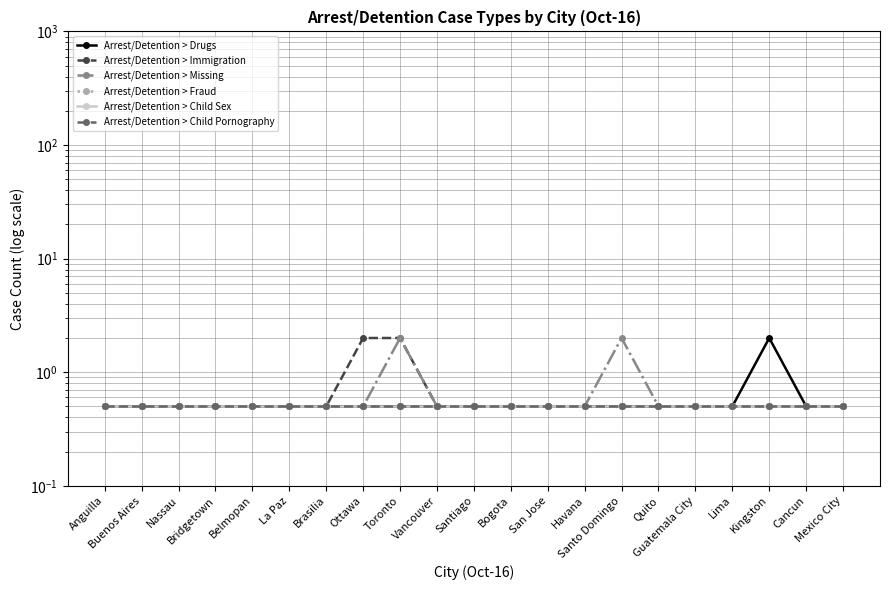

Between Buenos Aires and La Paz, which is larger?

Buenos Aires